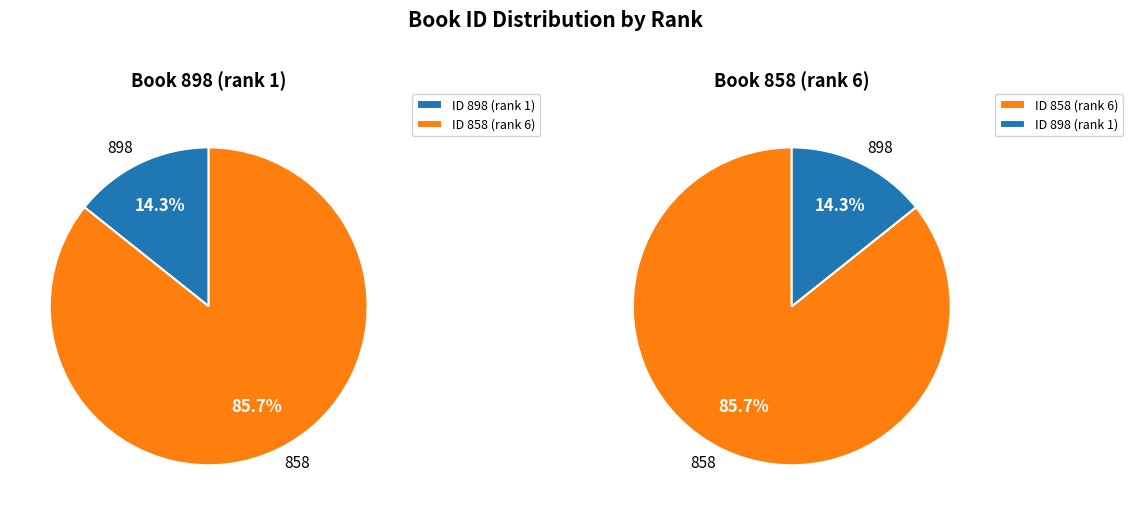

Combined, what portion of the pie is 898 and 858?

100.0%